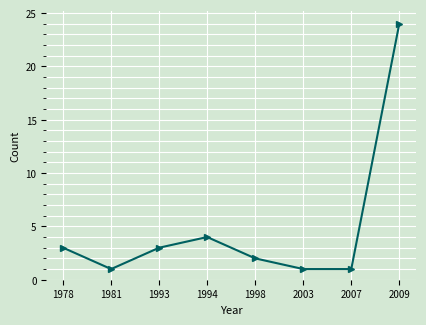

True or false: the data has more than 0 interior local peaks.

True